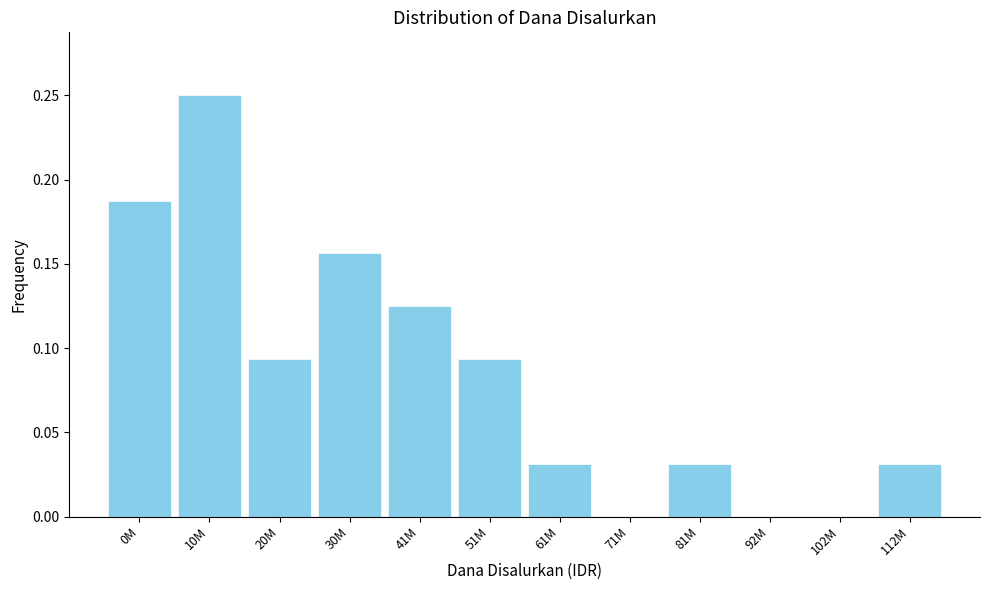

Which category has the highest value across all series?

10M